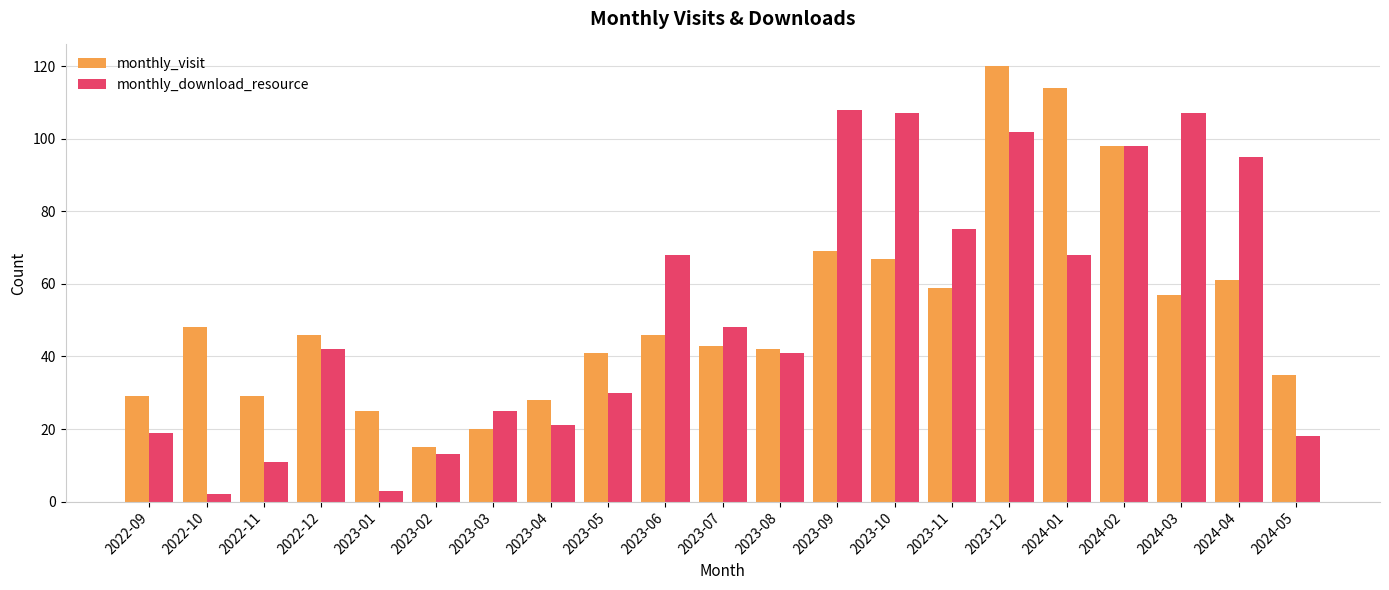

What is the sum of all monthly_visit values?

1092